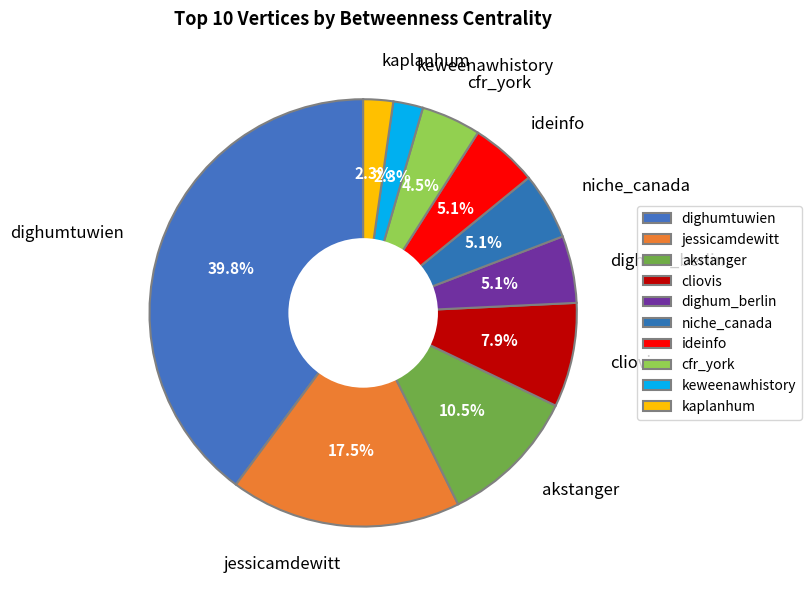

Which category has the biggest portion of the pie?

dighumtuwien